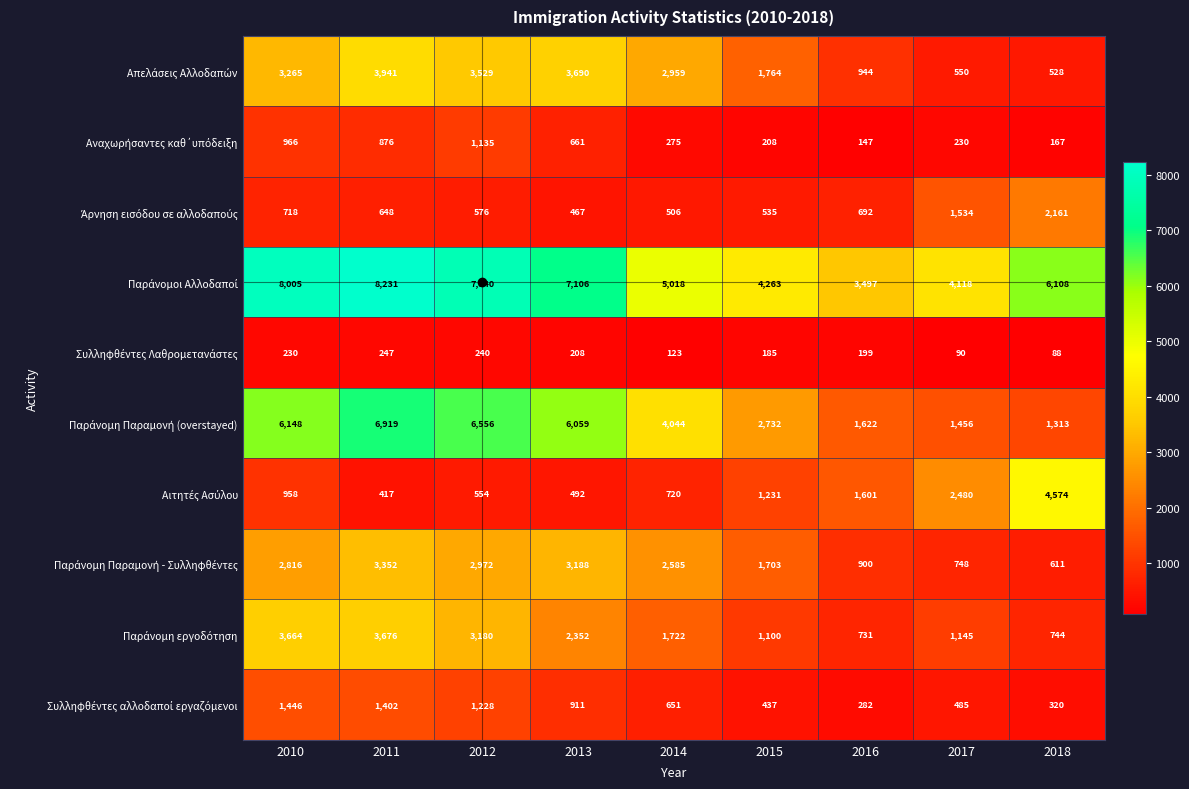

What is the greatest value displayed?

8231